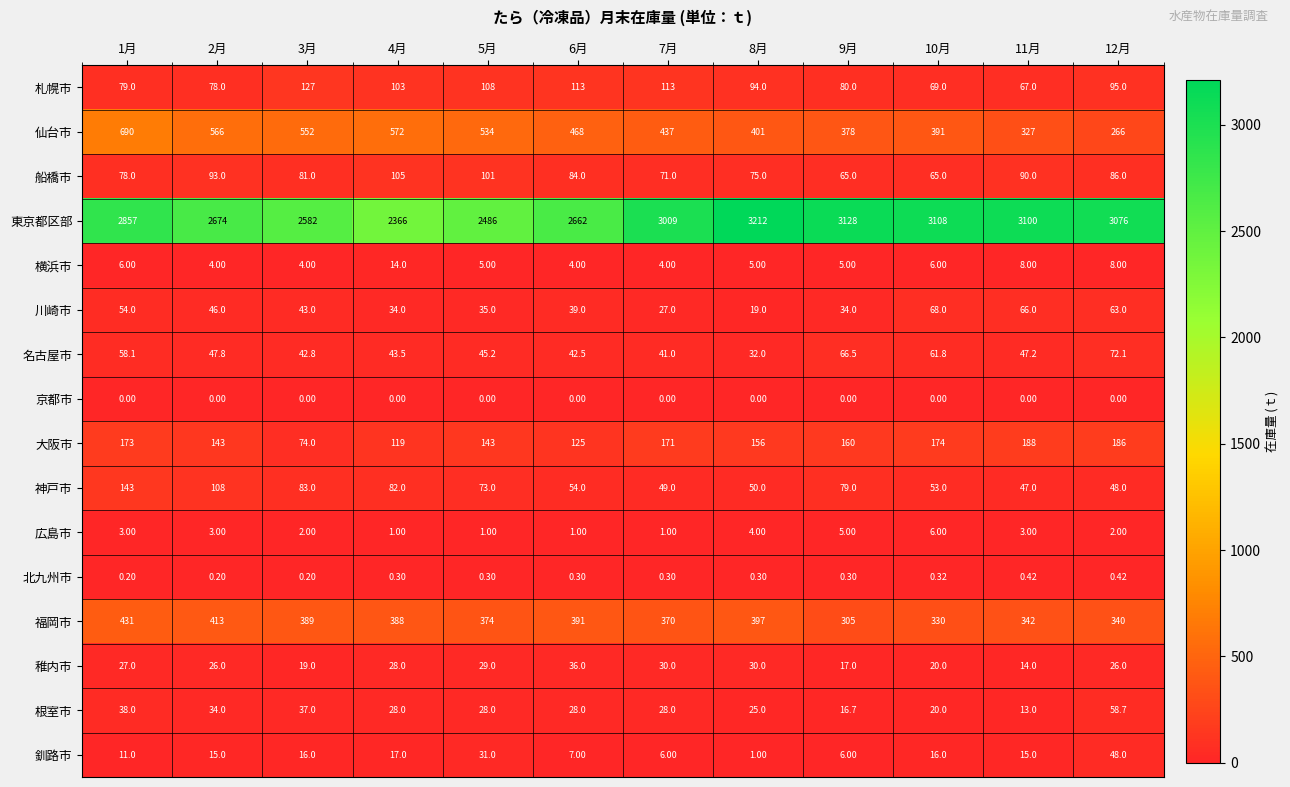

Is the value of 大阪市 at 10月 greater than the value of 名古屋市 at 2月?

Yes